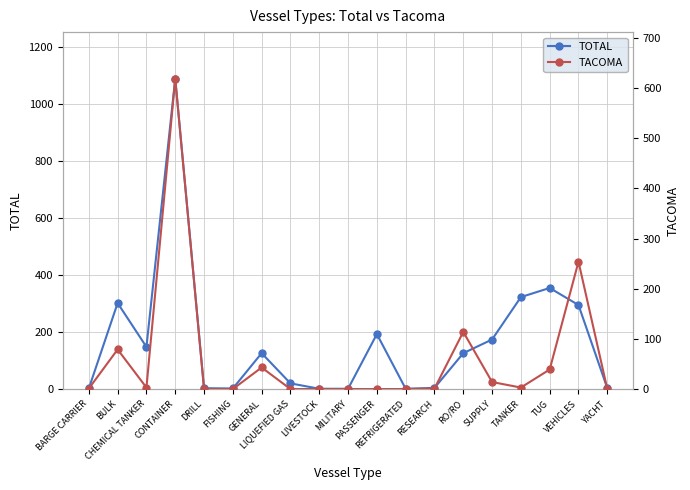

How many data points in TOTAL are less than 126?

9